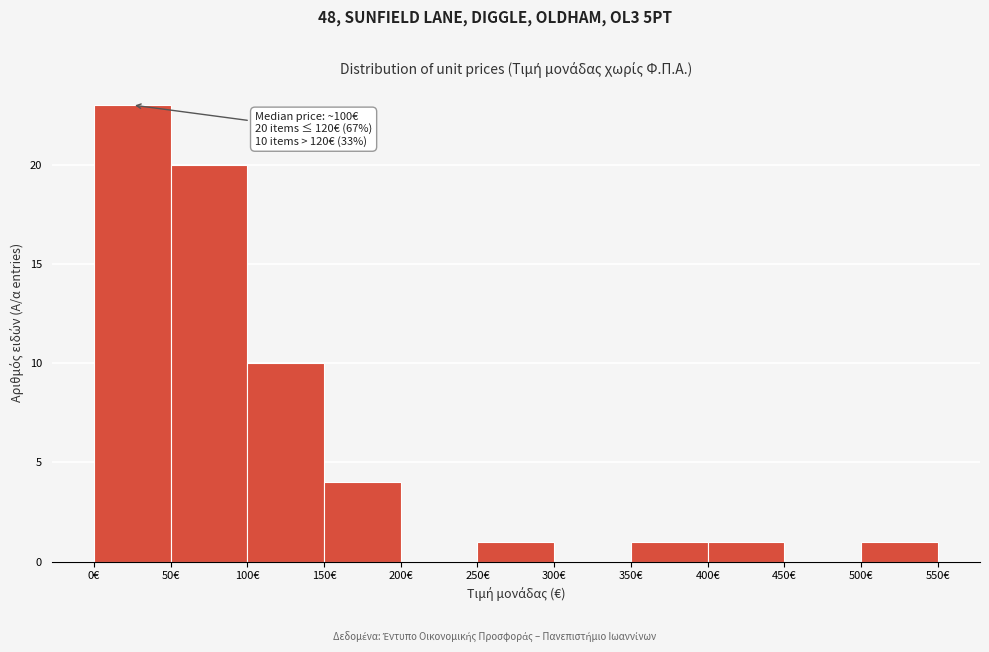

Over which range of the x-axis is the bar tallest?

0 to 50